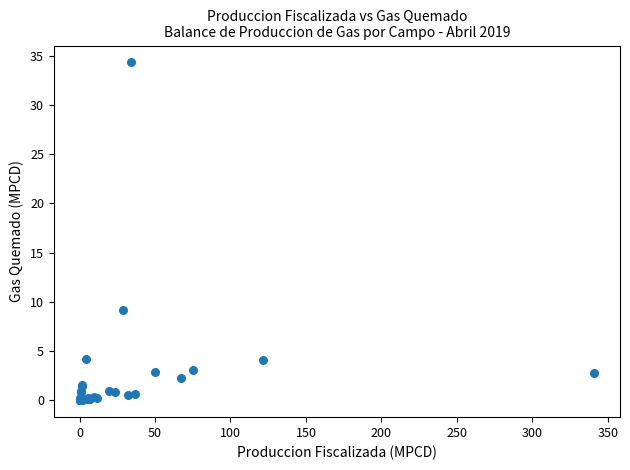

What Y value in the scatter plot is closest to 17?

9.2